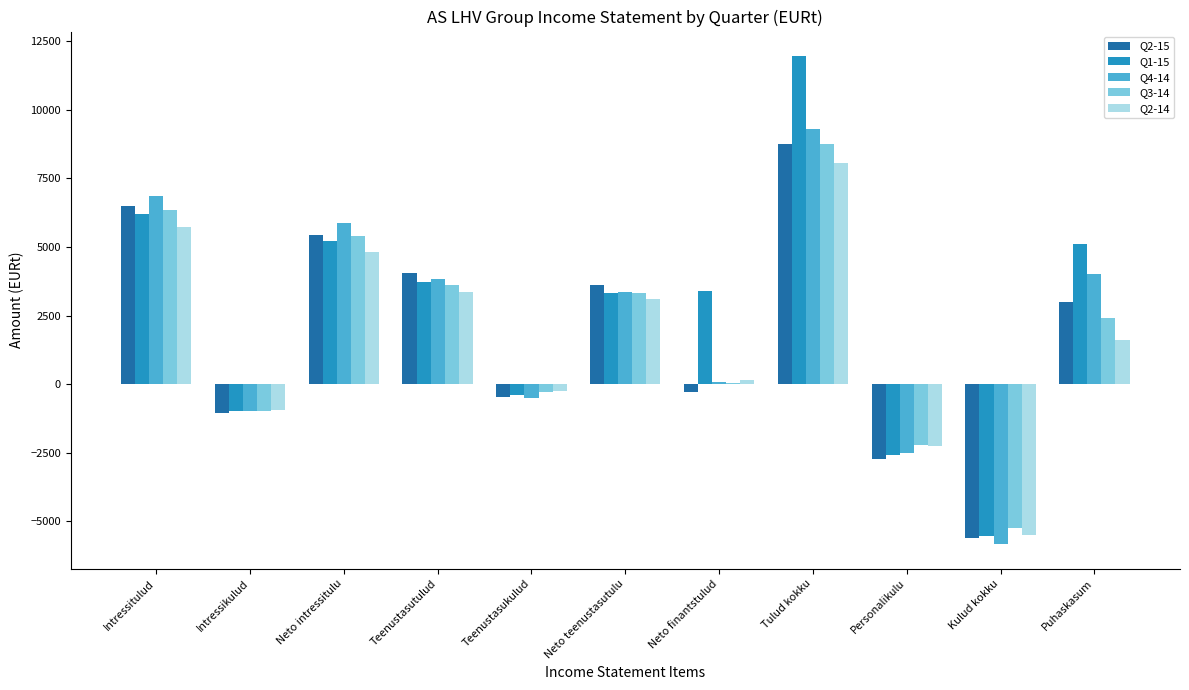

The Q2-14 series shows 8470.0 at Neto intressitulu. True or false?

False